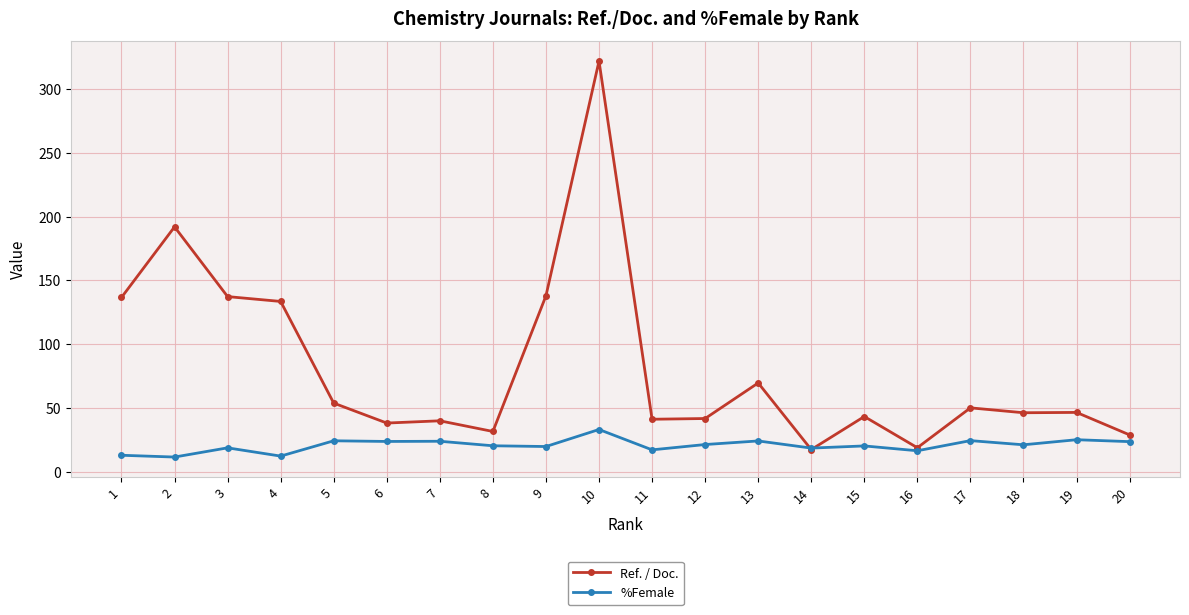

The %Female series shows 38.3 at 12. True or false?

False